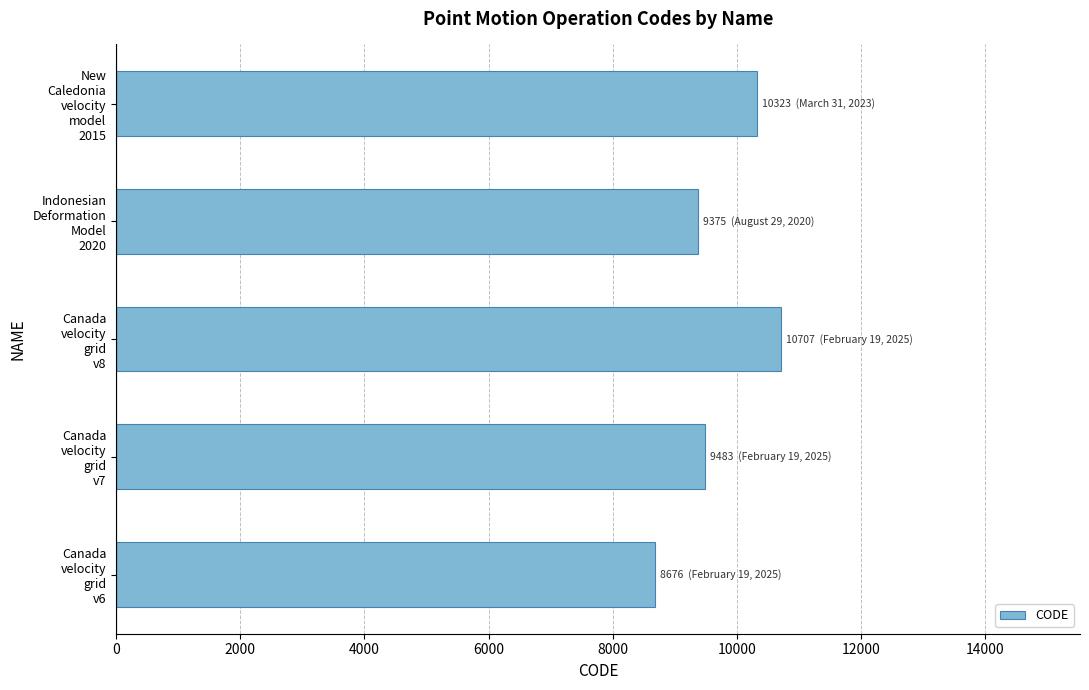

How many data points are less than 9483?

2